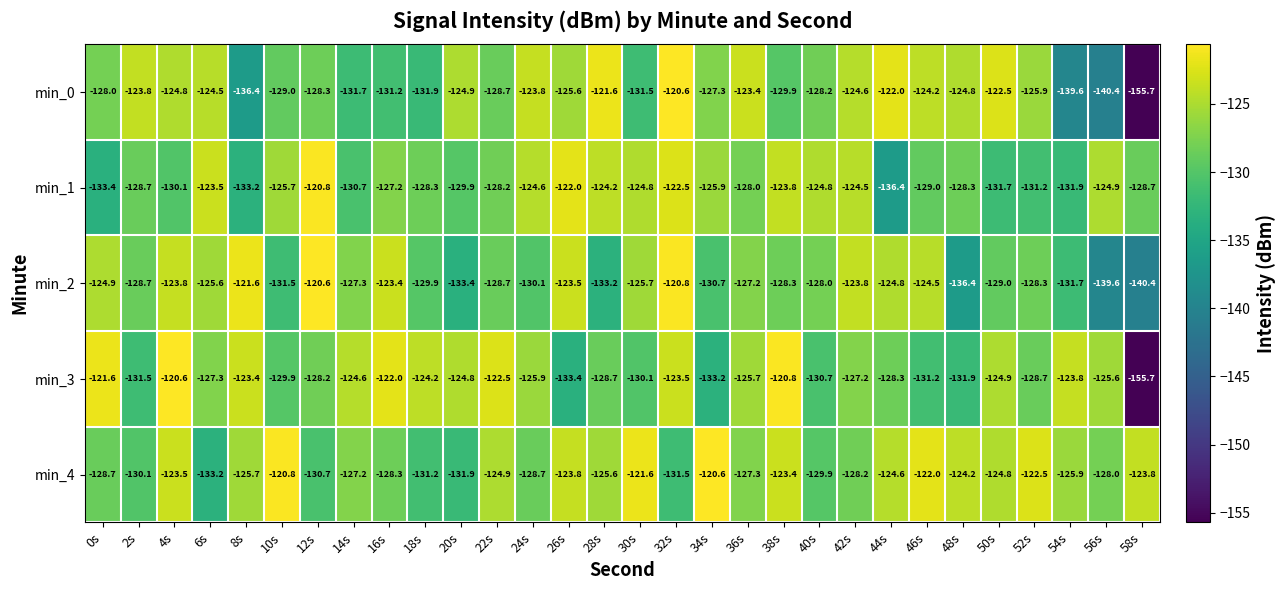

What is the difference between the maximum and minimum values in the min_2 series?

19.8